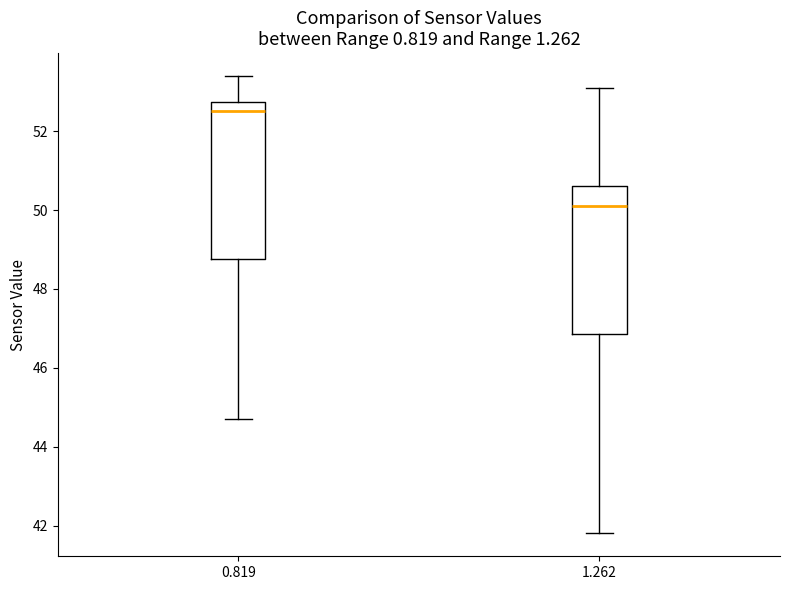

Reading left to right, read every box against the y-axis: the position of its median line, the range the box covers, and the ends of its whiskers. The values are not printed on the chart, so give them approximately, as read against the axis.

0.819: median 52.6, box 48.8 to 52.8, whiskers 44.8 to 53.4
1.262: median 50.2, box 46.8 to 50.6, whiskers 41.8 to 53.2